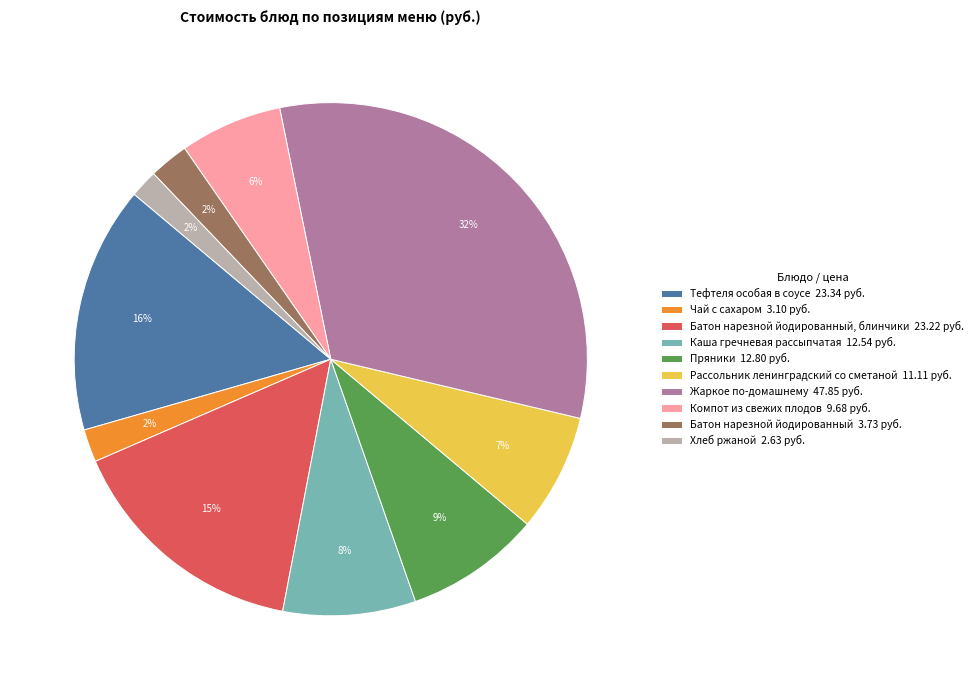

Is it true that Тефтеля особая в соусе 23.34 руб. is 16% of the pie?

True